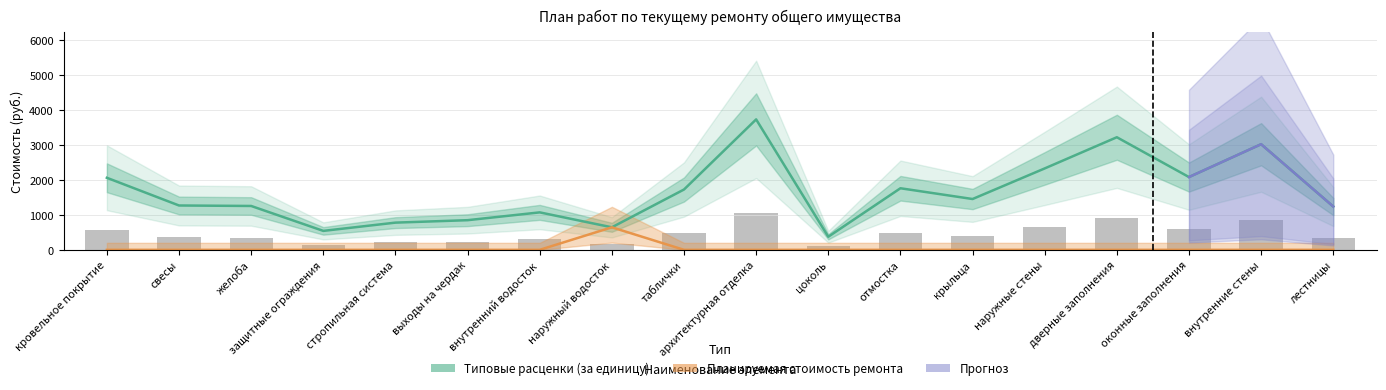

Which series has the largest range (max minus min)?

Типовые расценки (за единицу)